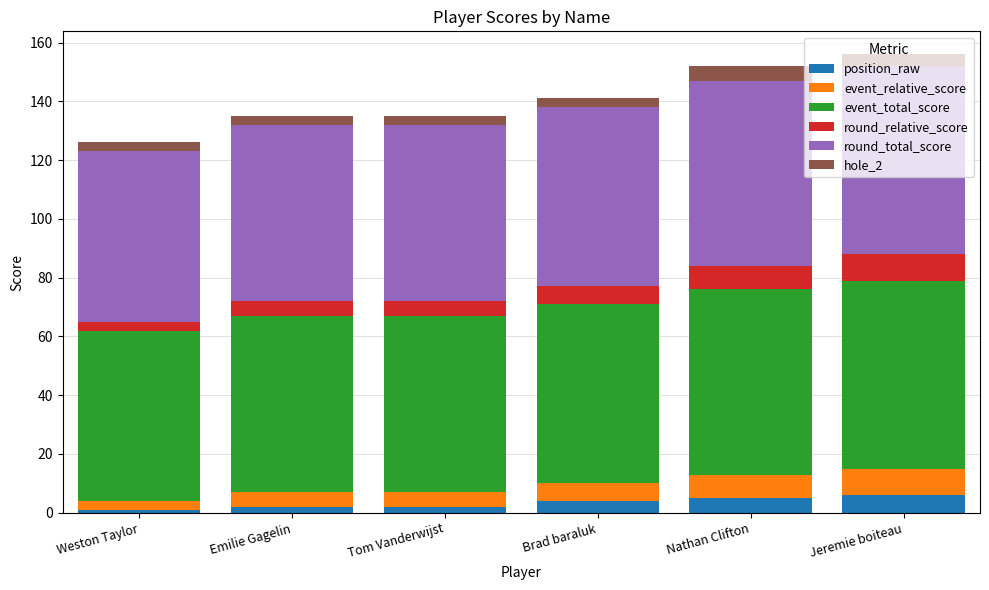

What is the total value across all series at Nathan Clifton?

152